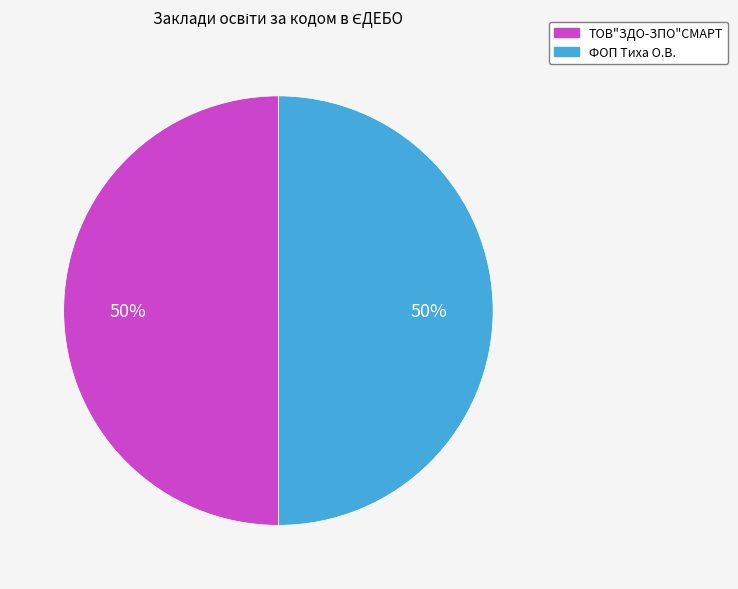

True or false: ТОВ"ЗДО-ЗПО"СМАРТ accounts for 50% of the total.

True